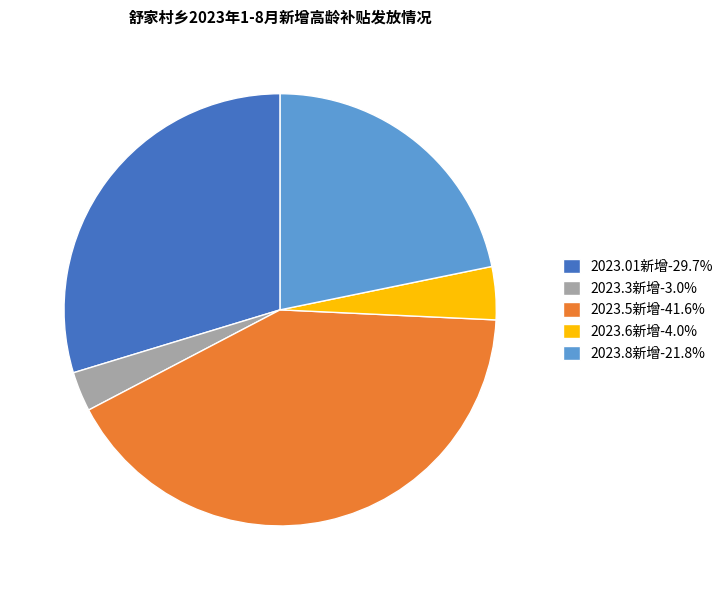

Is the sum of 2023.6新增-4.0% and 2023.8新增-21.8% greater than half?

No